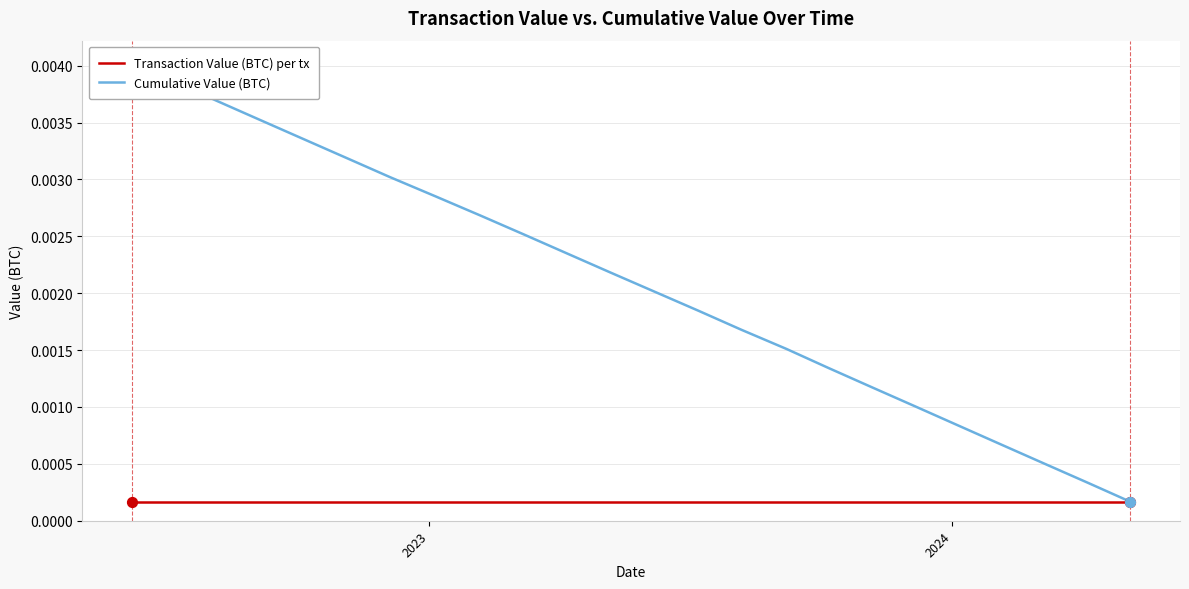

Which series has the largest Y range (max minus min)?

Cumulative Value (BTC)